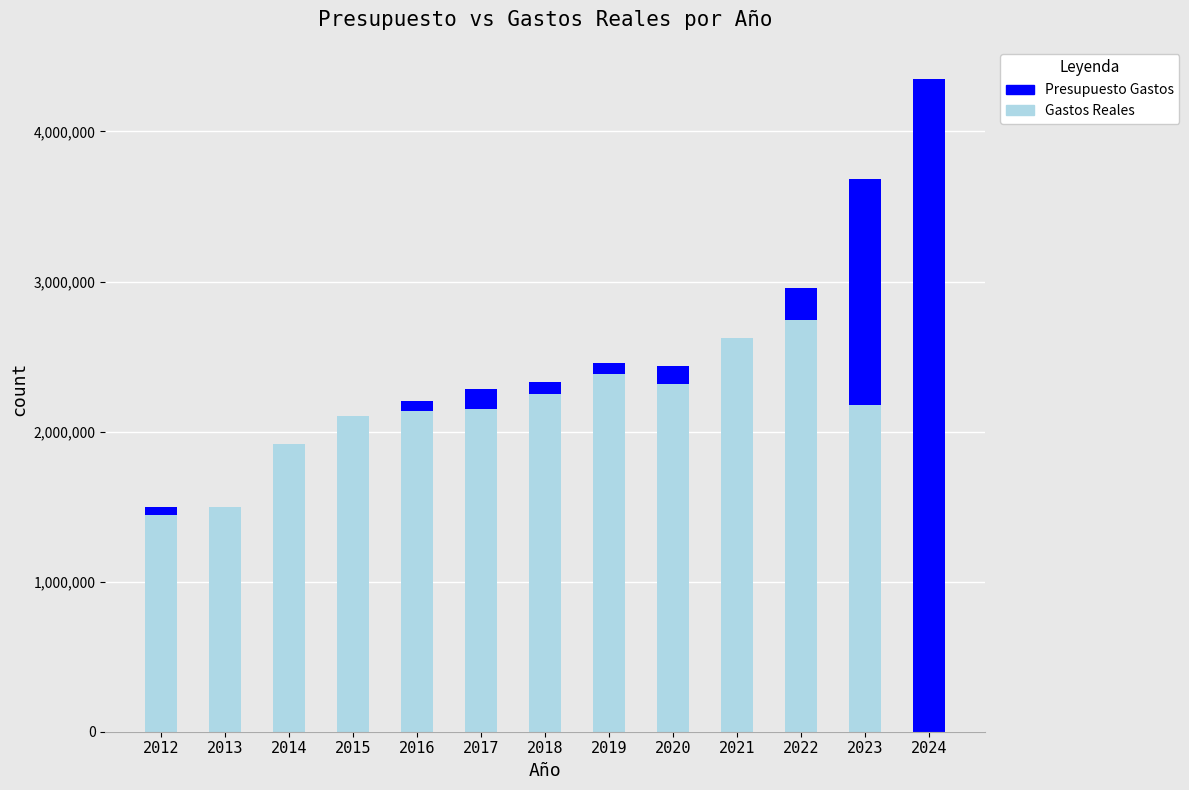

At which category is the sum across all series the highest?

2024